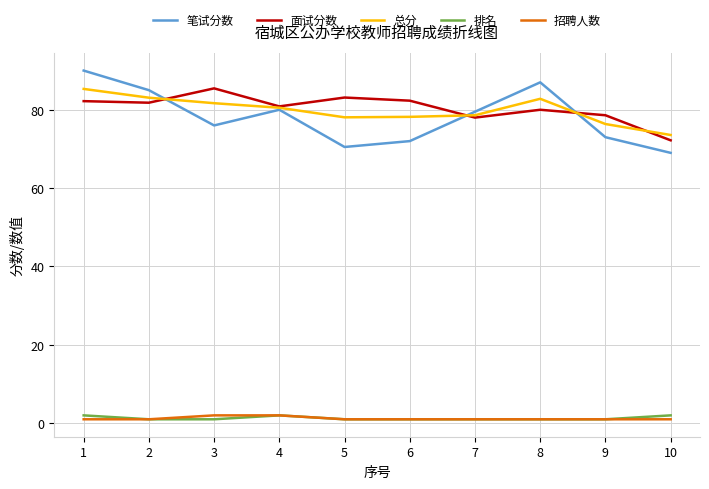

The 面试分数 series shows 45.4 at 6. True or false?

False